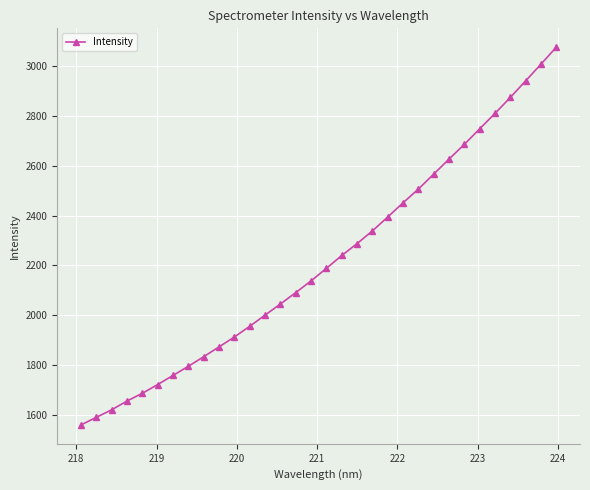

What is the value of the 28th point from the left?

2810.0